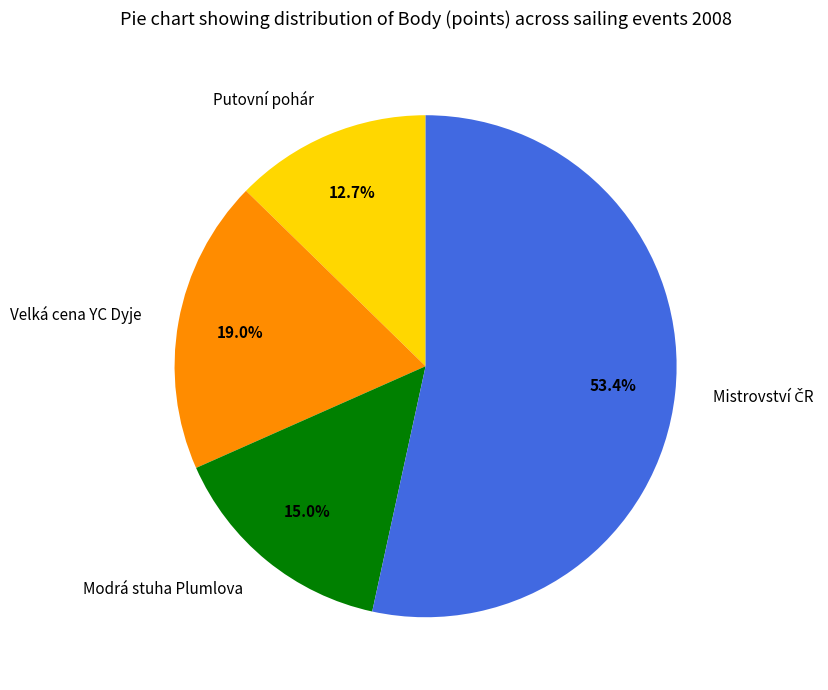

What percentage is the Velká cena YC Dyje slice, to the nearest percent?

19%